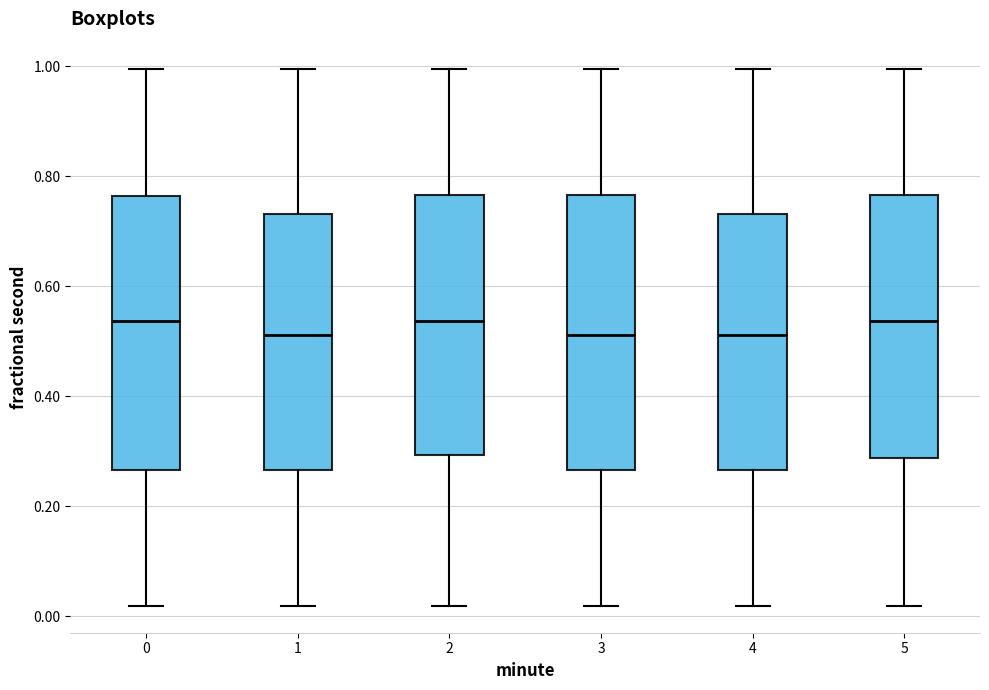

Reading left to right, transcribe this box plot: for each box, give where its median line is, the range the box spans, and where its two whiskers end, as read against the y-axis. The values are not printed on the chart, so give them approximately, as read against the axis.

0: median 0.54, box 0.26 to 0.76, whiskers 0.02 to 1.00
1: median 0.52, box 0.26 to 0.74, whiskers 0.02 to 1.00
2: median 0.54, box 0.30 to 0.76, whiskers 0.02 to 1.00
3: median 0.52, box 0.26 to 0.76, whiskers 0.02 to 1.00
4: median 0.52, box 0.26 to 0.74, whiskers 0.02 to 1.00
5: median 0.54, box 0.28 to 0.76, whiskers 0.02 to 1.00